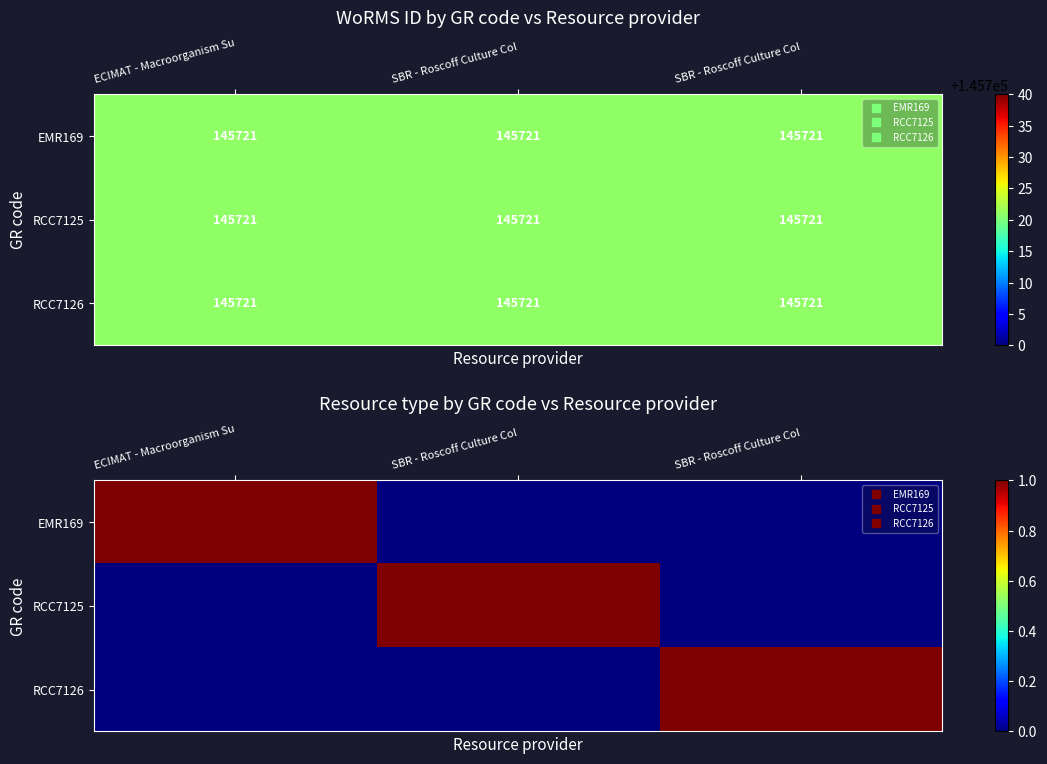

At which category is the sum across all series the highest?

ECIMAT - Macroorganism Su